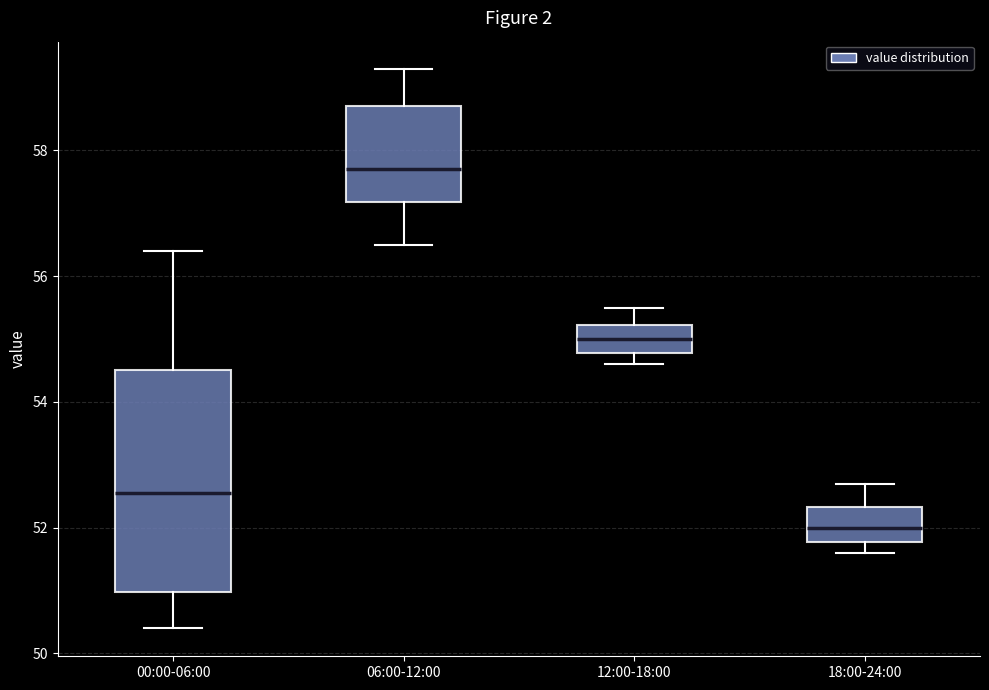

Which box is the tallest, from its lower edge to its upper edge?

00:00-06:00